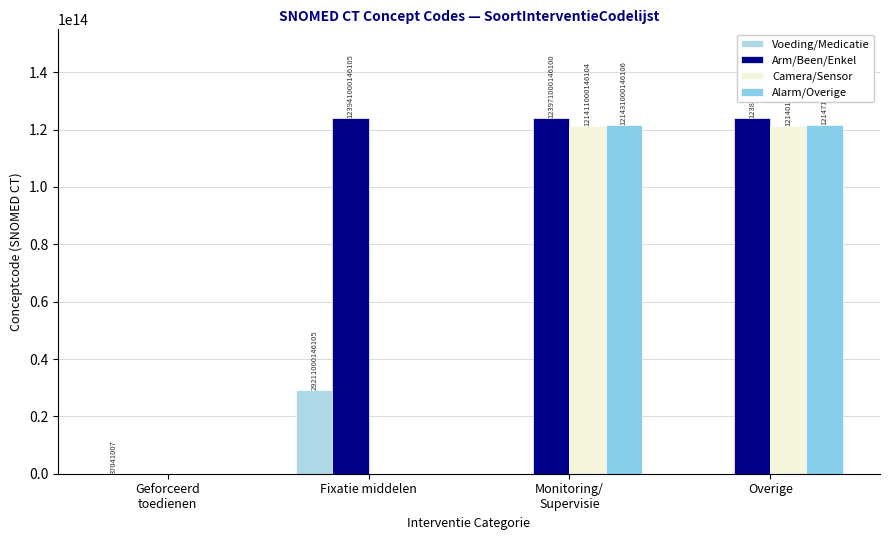

What is the spread (max minus min) of values at Overige?

123891000146106